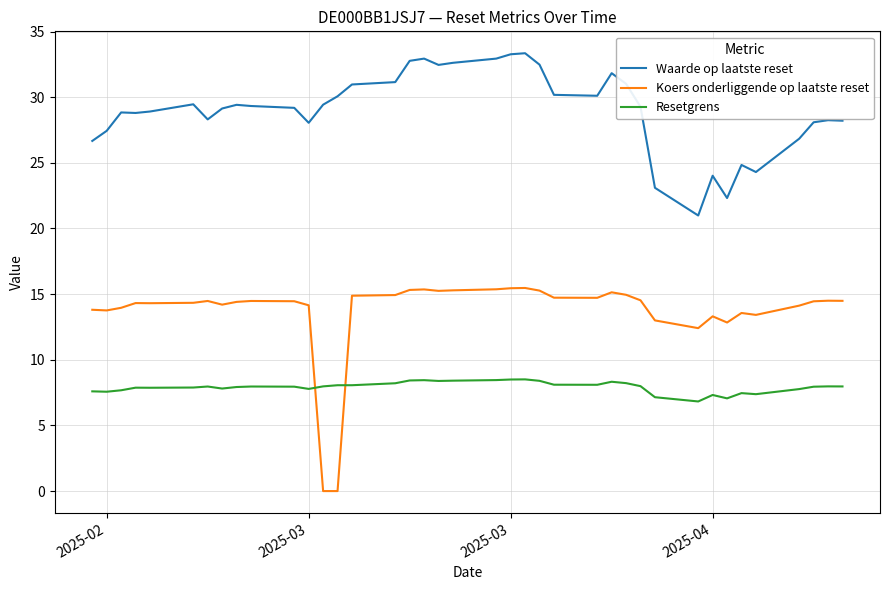

How many distinct data groups are displayed?

3